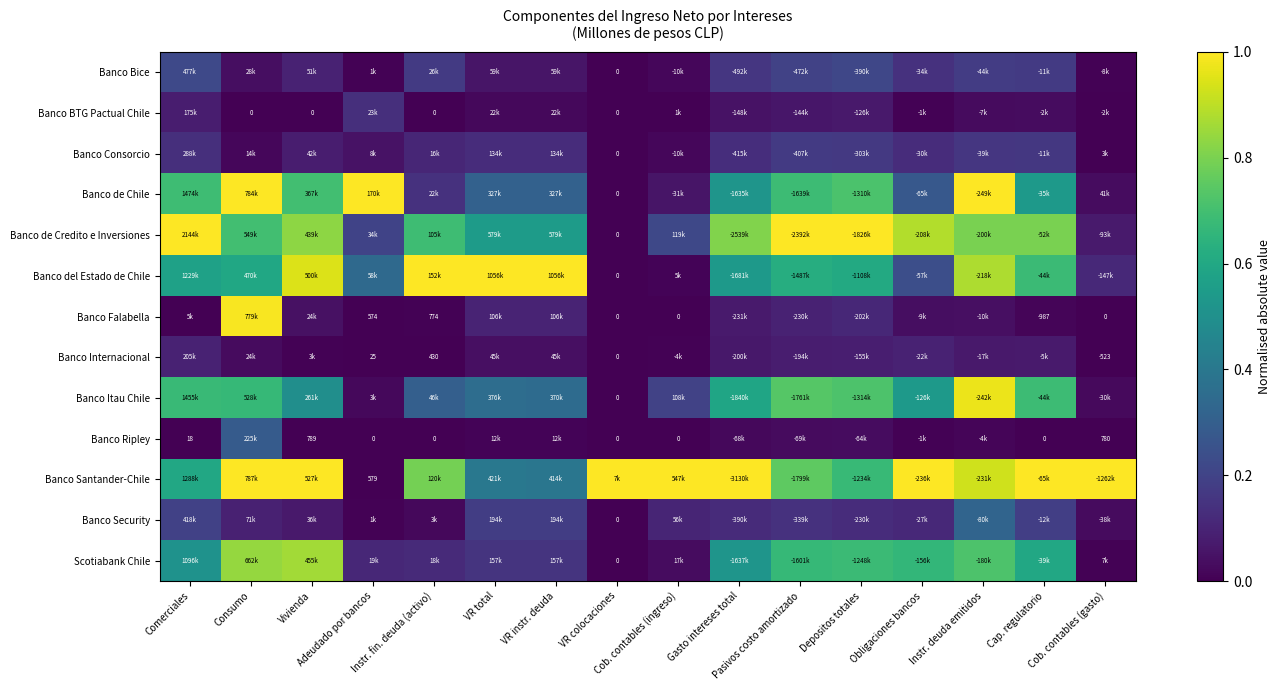

What is the total value across all series at Pasivos costo amortizado?

5.2